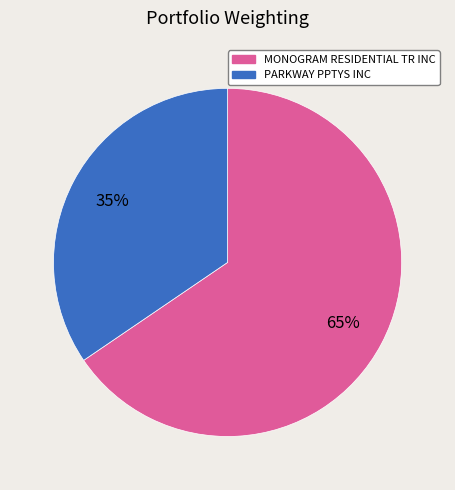

To the nearest percent, what is the average slice percentage?

50%